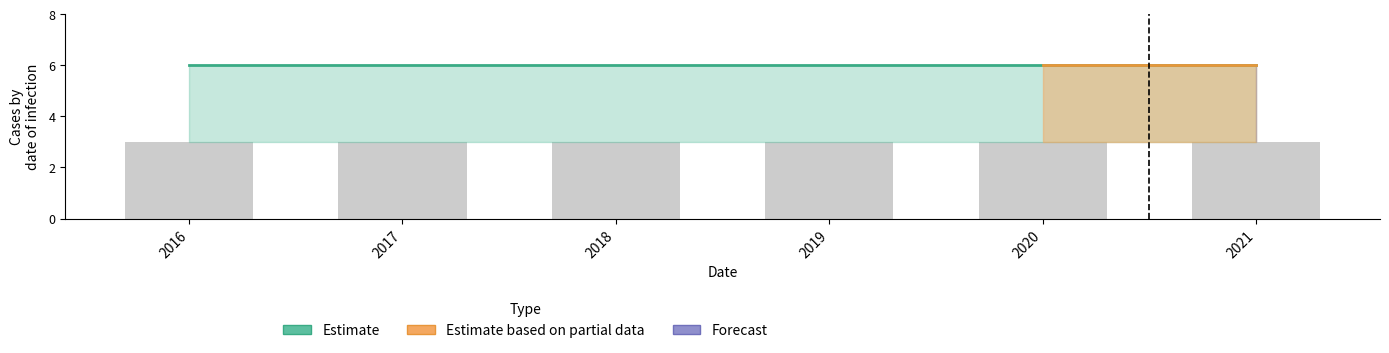

Reading left to right, transcribe all the data shown in this chart.

Estimate: 6	6	6	6	6	6
Estimate based on partial data: 0	0	0	0	6	6
Forecast: 0	0	0	0	0	6